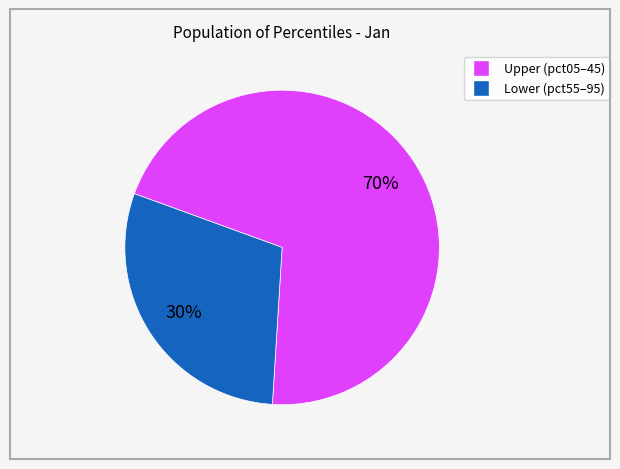

Does any single category account for the majority?

Yes